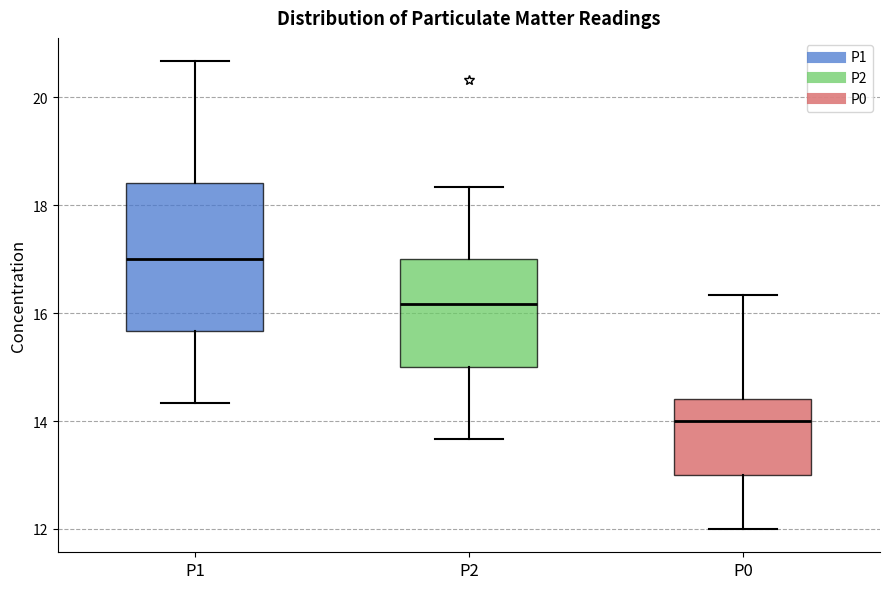

Reading left to right, read every box against the y-axis: the position of its median line, the range the box covers, and the ends of its whiskers. The values are not printed on the chart, so give them approximately, as read against the axis.

P1: median 17.0, box 15.6 to 18.4, whiskers 14.4 to 20.6
P2: median 16.2, box 15.0 to 17.0, whiskers 13.6 to 18.4
P0: median 14.0, box 13.0 to 14.4, whiskers 12.0 to 16.4